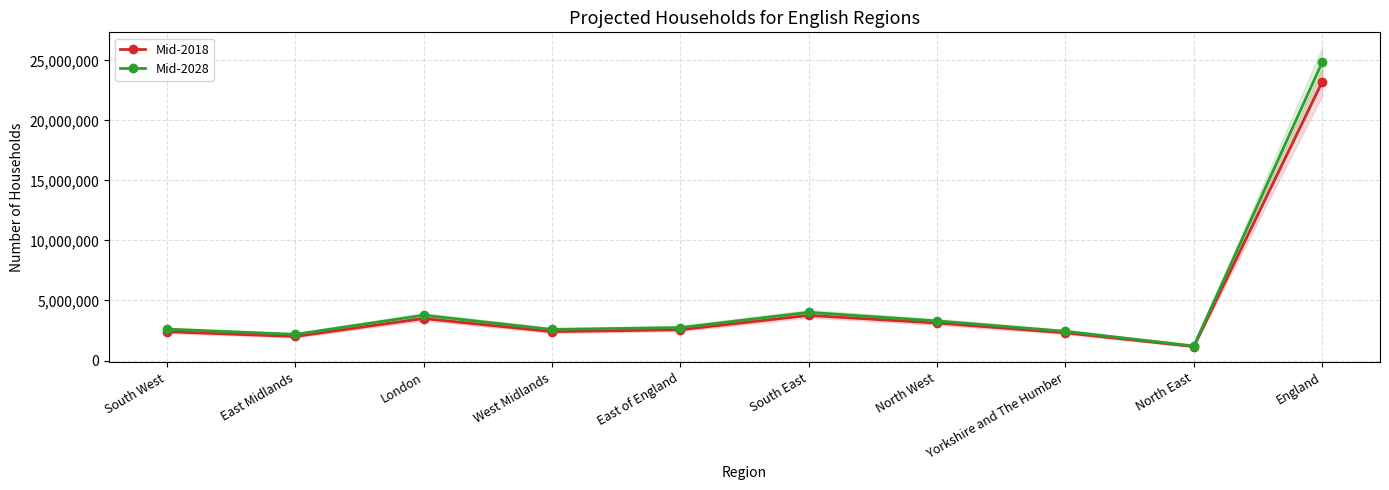

Which series has the largest total across all categories?

Mid-2028